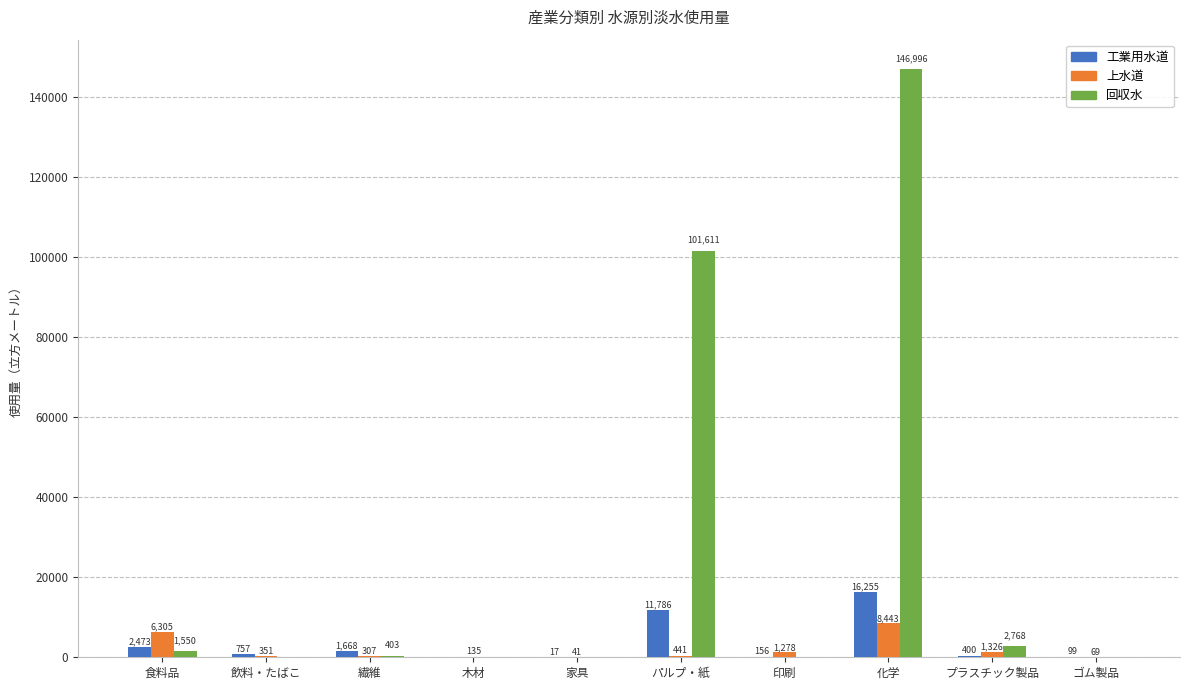

What is the maximum value shown in the chart?

146996